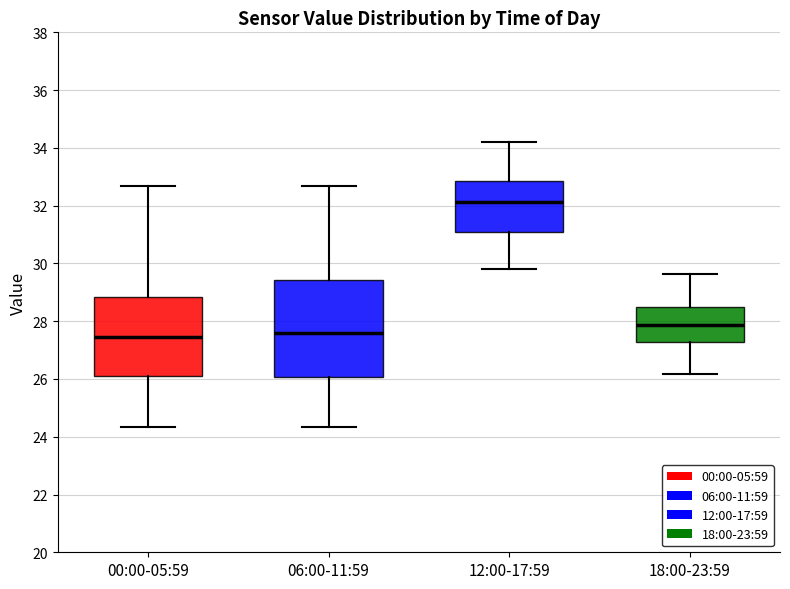

Reading left to right, transcribe this box plot: for each box, give where its median line is, the range the box spans, and where its two whiskers end, as read against the y-axis. The values are not printed on the chart, so give them approximately, as read against the axis.

00:00-05:59: median 27.4, box 26.2 to 28.8, whiskers 24.4 to 32.6
06:00-11:59: median 27.6, box 26.0 to 29.4, whiskers 24.4 to 32.6
12:00-17:59: median 32.2, box 31.2 to 32.8, whiskers 29.8 to 34.2
18:00-23:59: median 27.8, box 27.2 to 28.6, whiskers 26.2 to 29.6